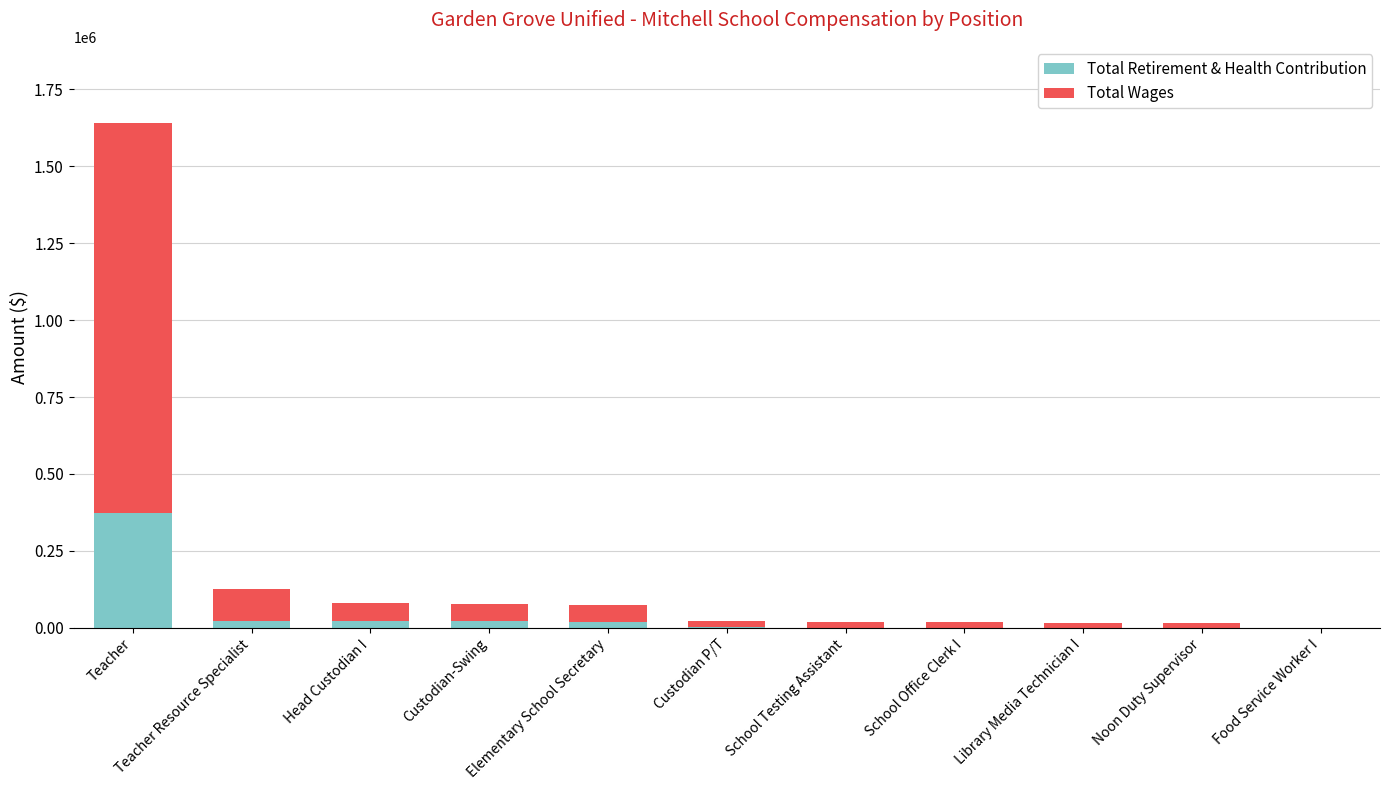

At which category is the sum across all series the highest?

Teacher